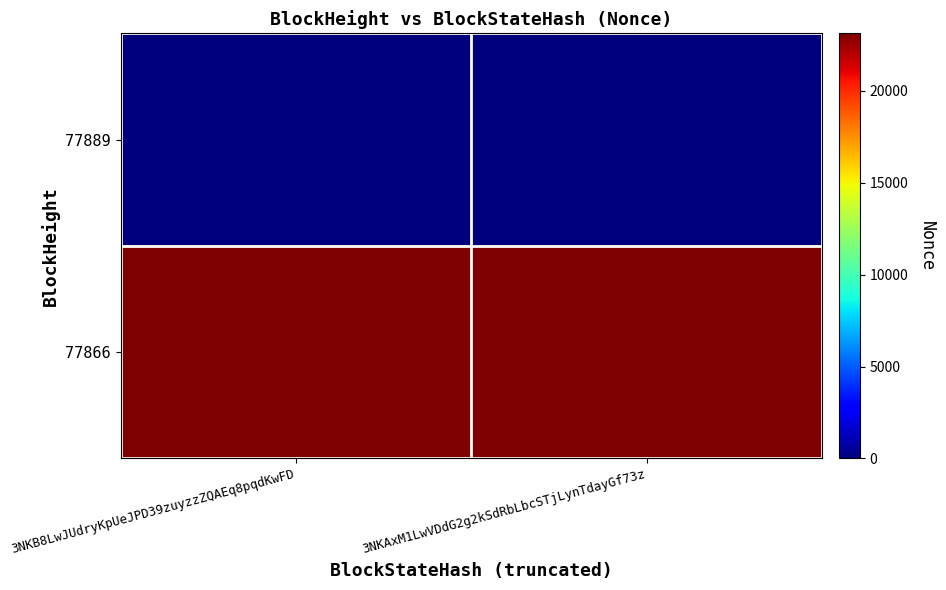

Rank the series at 3NKAxM1LwVDdG2g2kSdRbLbcSTjLynTdayGf73z from highest to lowest value.

77866, 77889